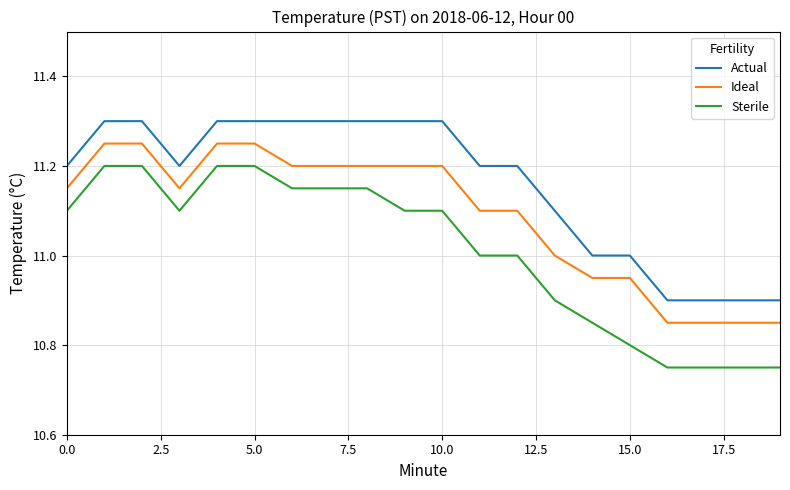

Which series has the largest range (max minus min)?

Sterile